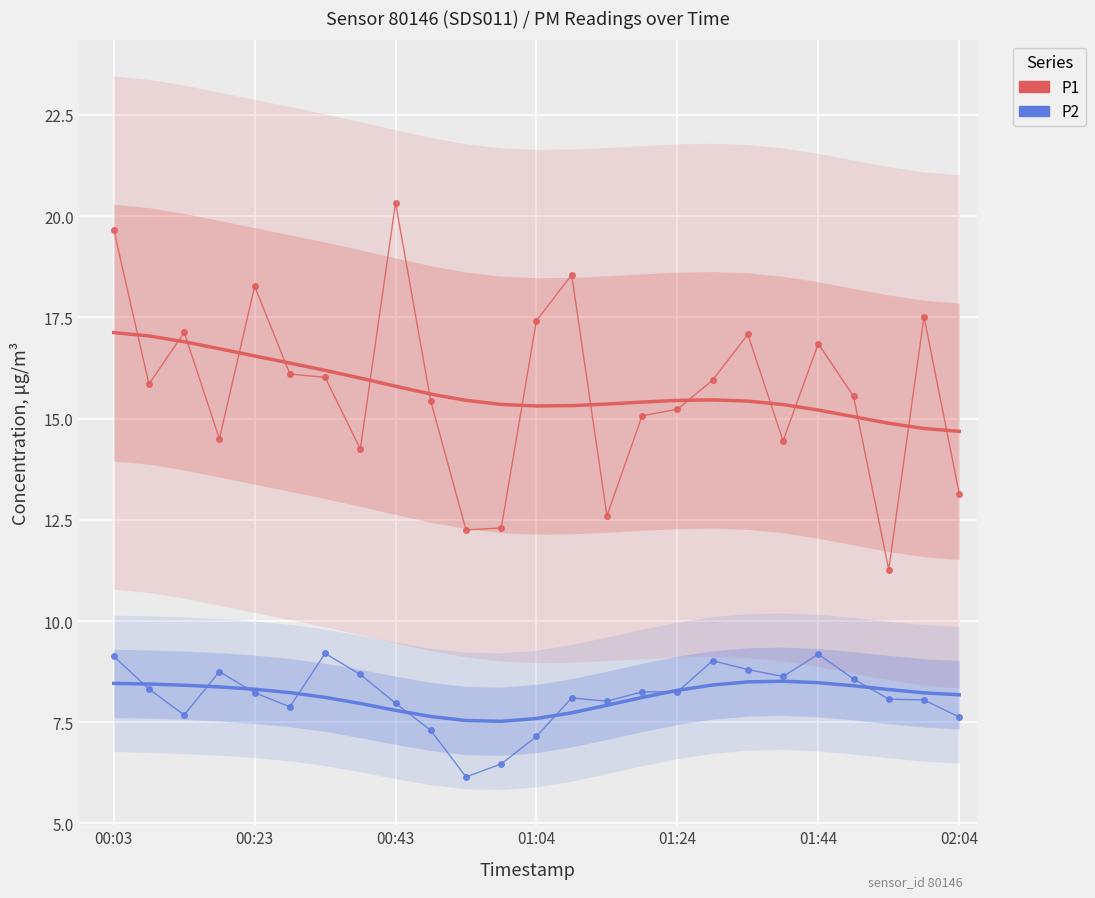

Where is P2 nearest to the value 7?

01:04